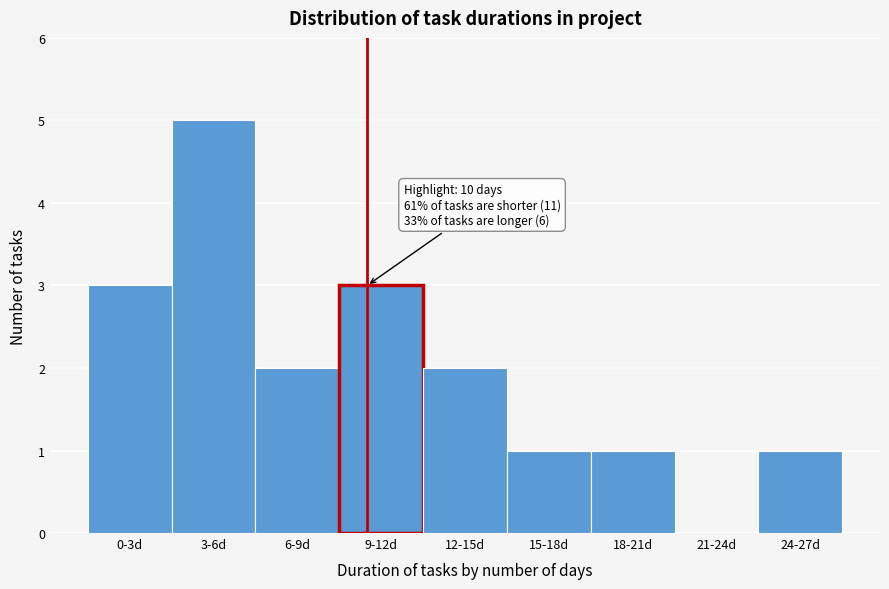

Reading right to left, list all the values displayed in this chart.

24-27d=1	21-24d=0	18-21d=1	15-18d=1	12-15d=2	9-12d=3	6-9d=2	3-6d=5	0-3d=3